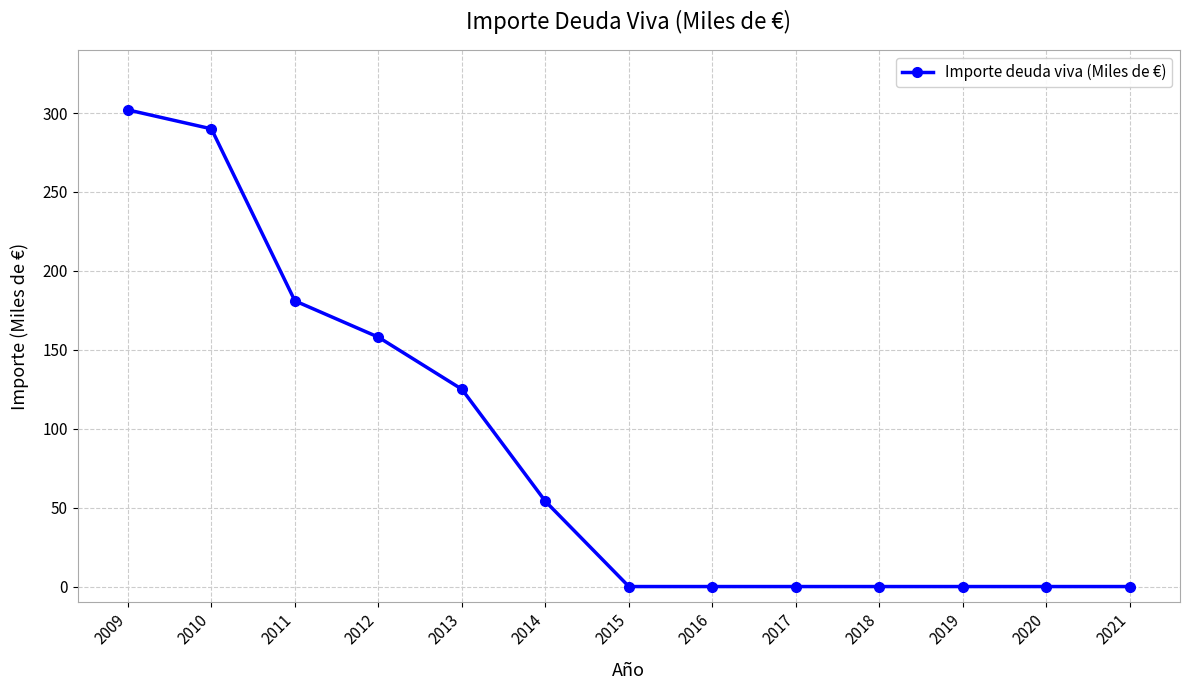

At which category does the chart reach its peak across all series?

2009